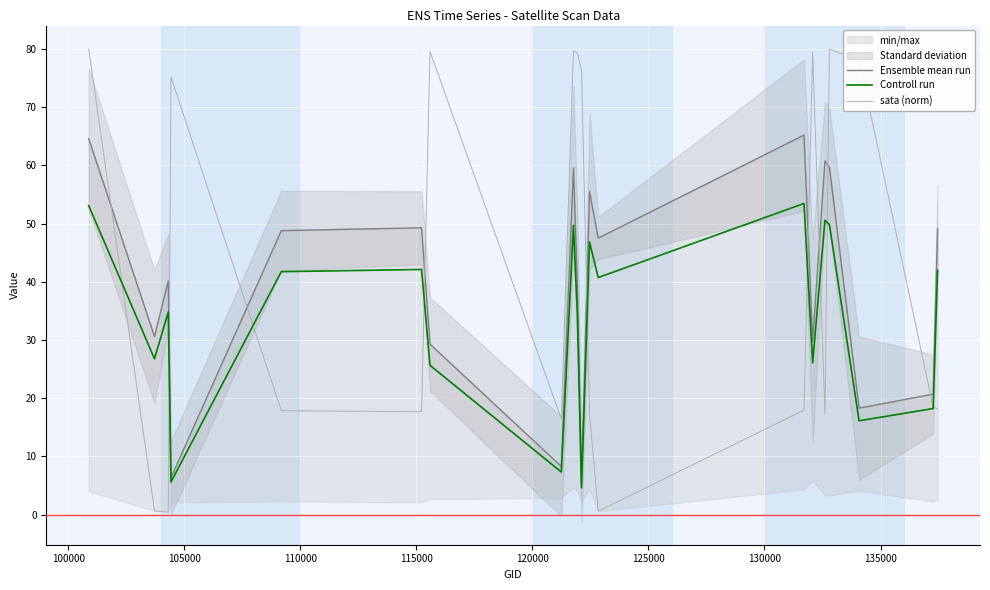

How many data points does each series have?

20